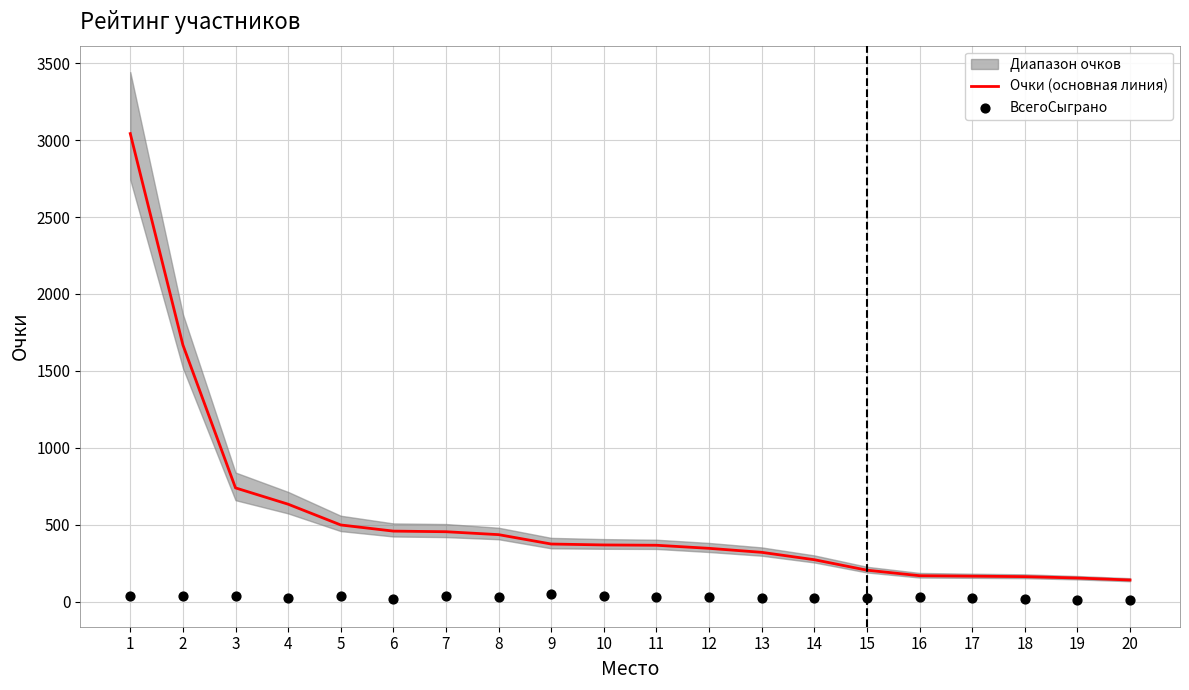

Which series has the widest spread of Y values?

Очки (основная линия)